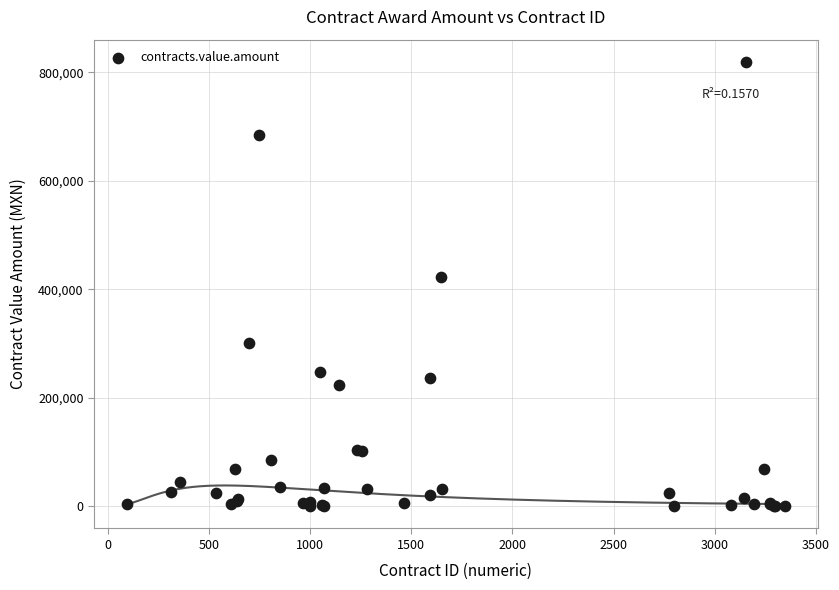

What Y value in the scatter plot is closest to 409762?

423386.6